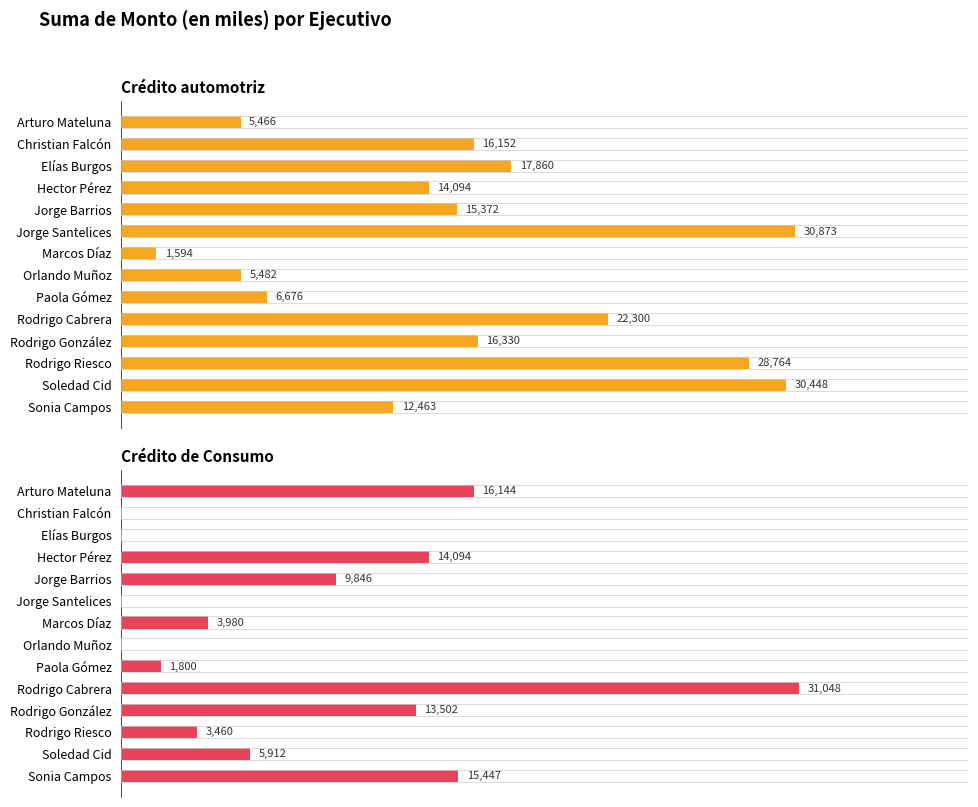

Which series has the largest total across all categories?

Crédito automotriz